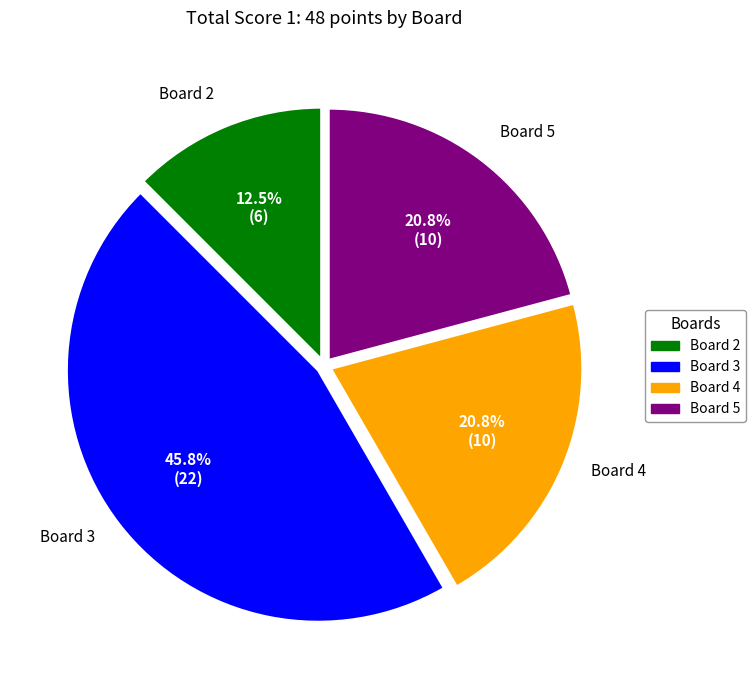

Is there any slice that represents more than half of the pie?

No